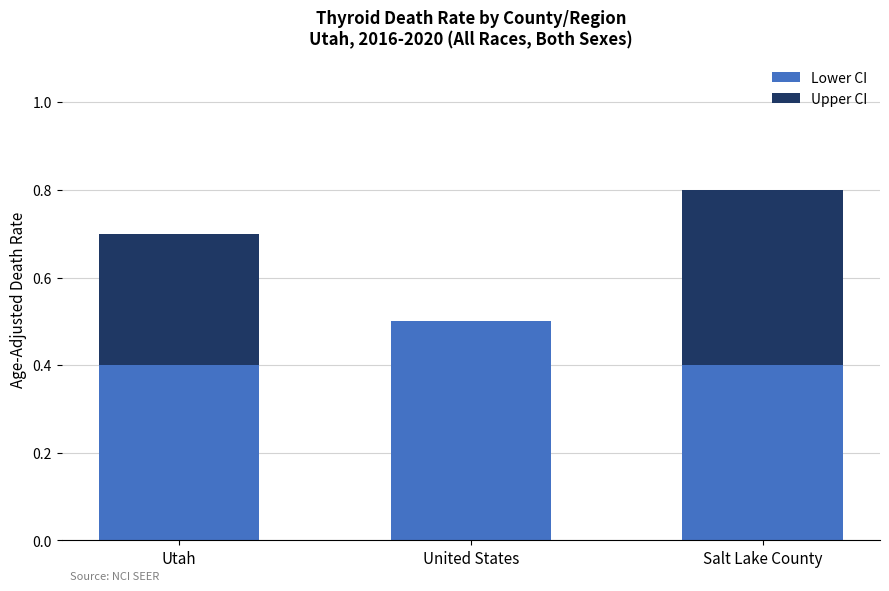

Which category has the highest value in the Lower CI series?

United States